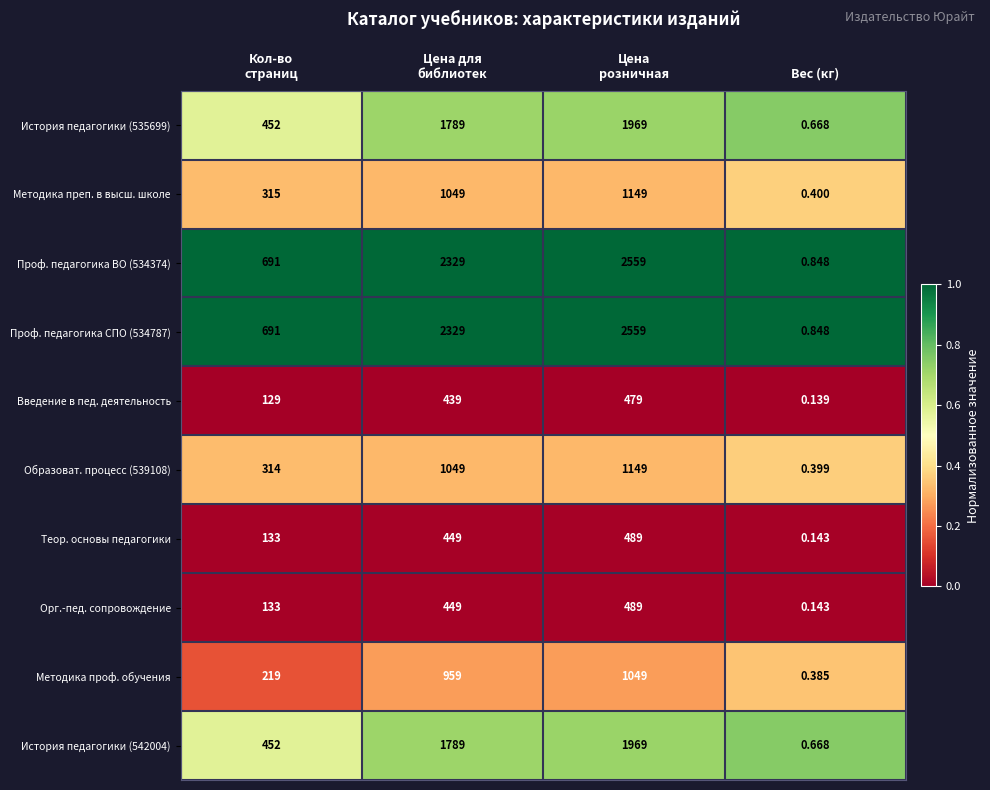

What is the difference between the highest and lowest values at Кол-во
страниц?

562.0